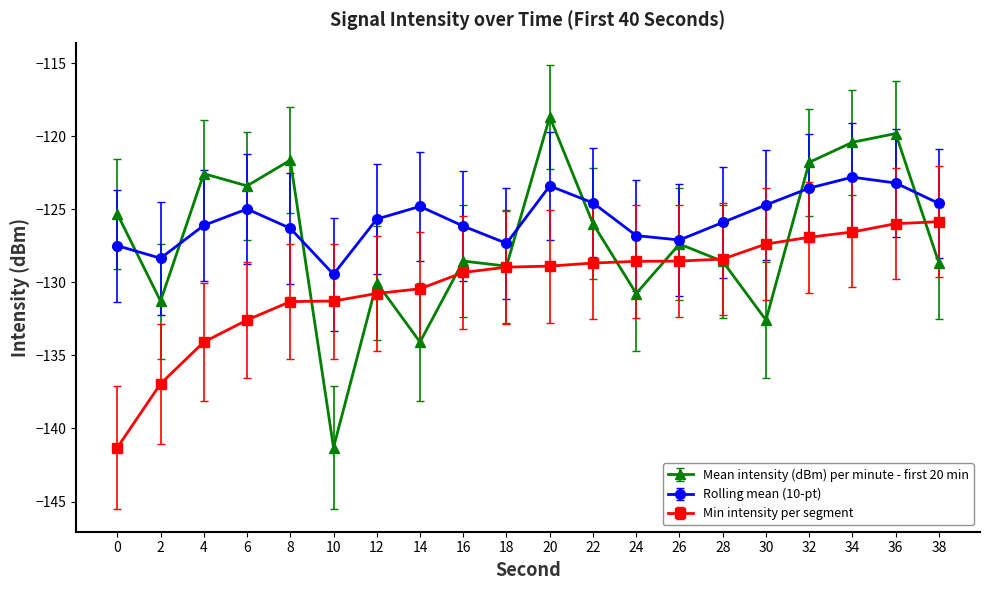

How many interior local valleys does the Mean intensity (dBm) per minute - first 20 min series have?

7